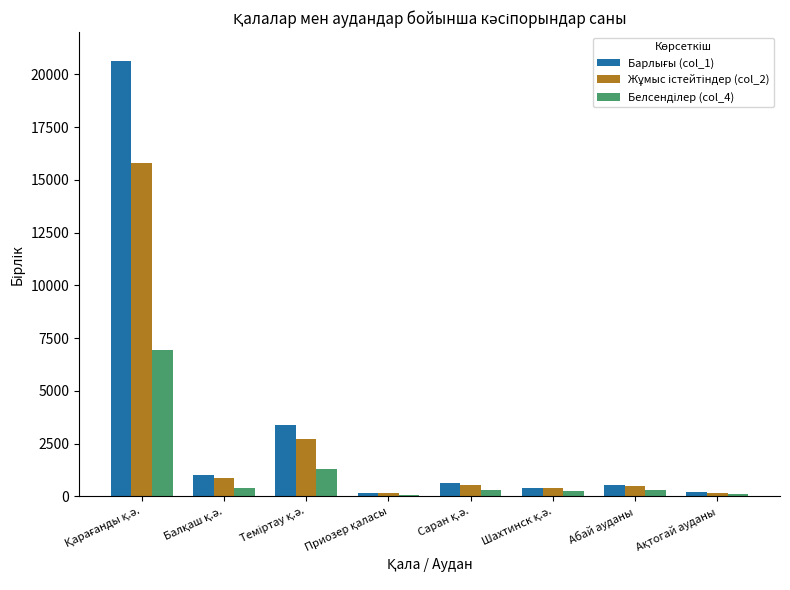

What is the maximum value shown in the chart?

20615